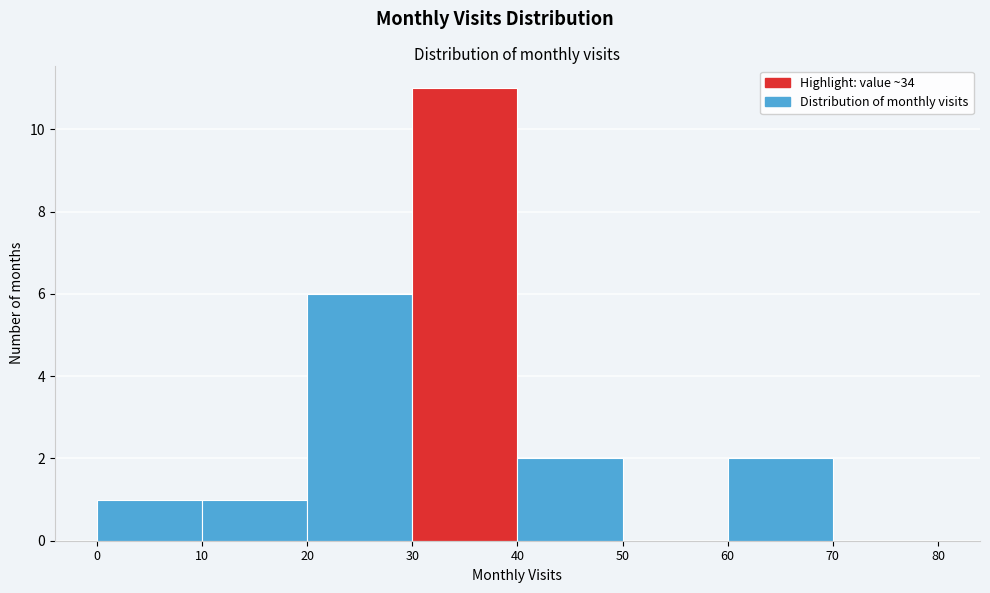

Reading left to right, list every bar in this chart as the range it spans on the x-axis followed by its height. The values are not printed on the chart, so give them approximately, as read against the axis.

0 to 10: 1
10 to 20: 1
20 to 30: 6
30 to 40: 11
40 to 50: 2
50 to 60: 0
60 to 70: 2
70 to 80: 0